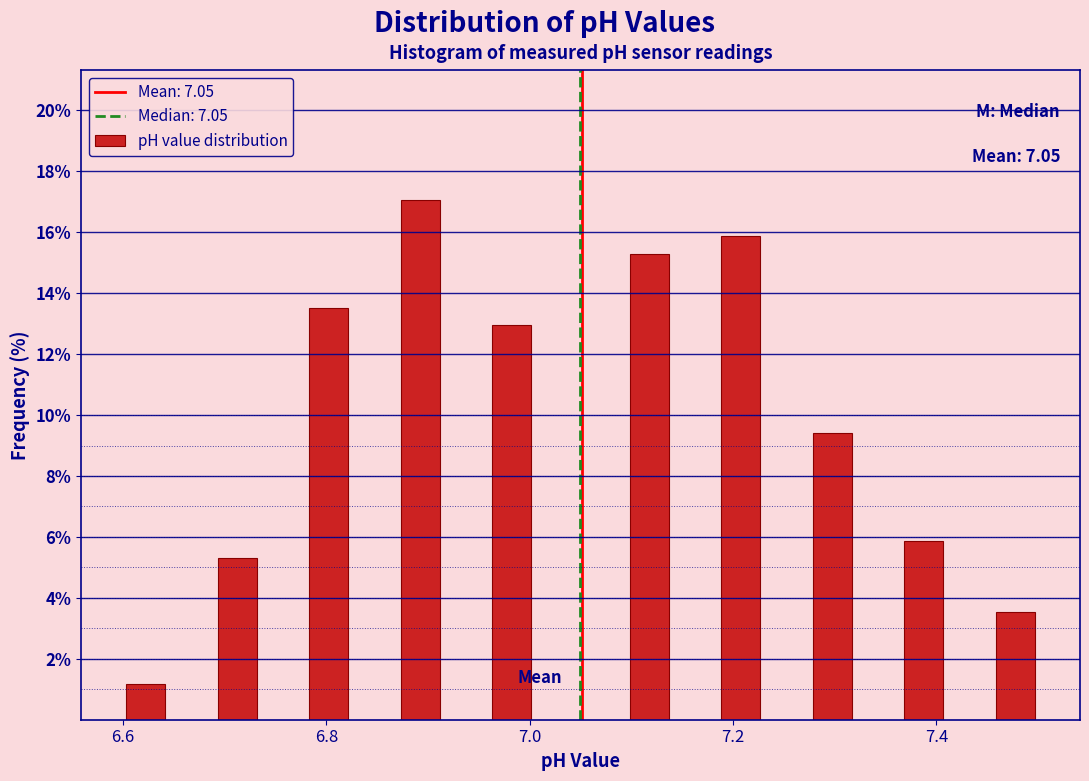

Read against the x-axis, roughly where is the centre of the tallest bar?

6.90